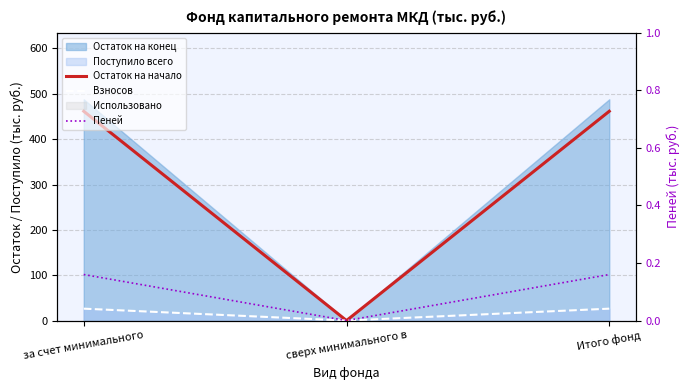

What is the label of the 1st point from the left?

за счет минимального